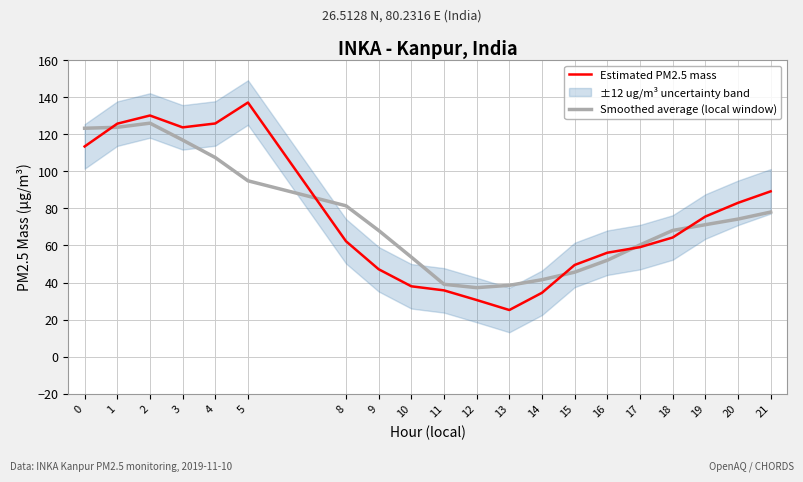

Reading right to left, list all the values displayed in this chart.

Estimated PM2.5 mass: 21=89.2	20=83.0	19=75.6	18=64.3	17=59.1	16=56.1	15=49.5	14=34.5	13=25.2	12=30.6	11=35.8	10=38.0	9=47.2	8=62.3	5=137.1	4=125.8	3=123.7	2=130.1	1=125.7	0=113.4
Smoothed average (local window): 21=78.0	20=74.2	19=71.2	18=68.1	17=60.3	16=52.0	15=45.6	14=41.5	13=38.5	12=37.3	11=39.1	10=53.7	9=68.1	8=81.4	5=94.9	4=107.4	3=116.9	2=126.0	1=123.7	0=123.2